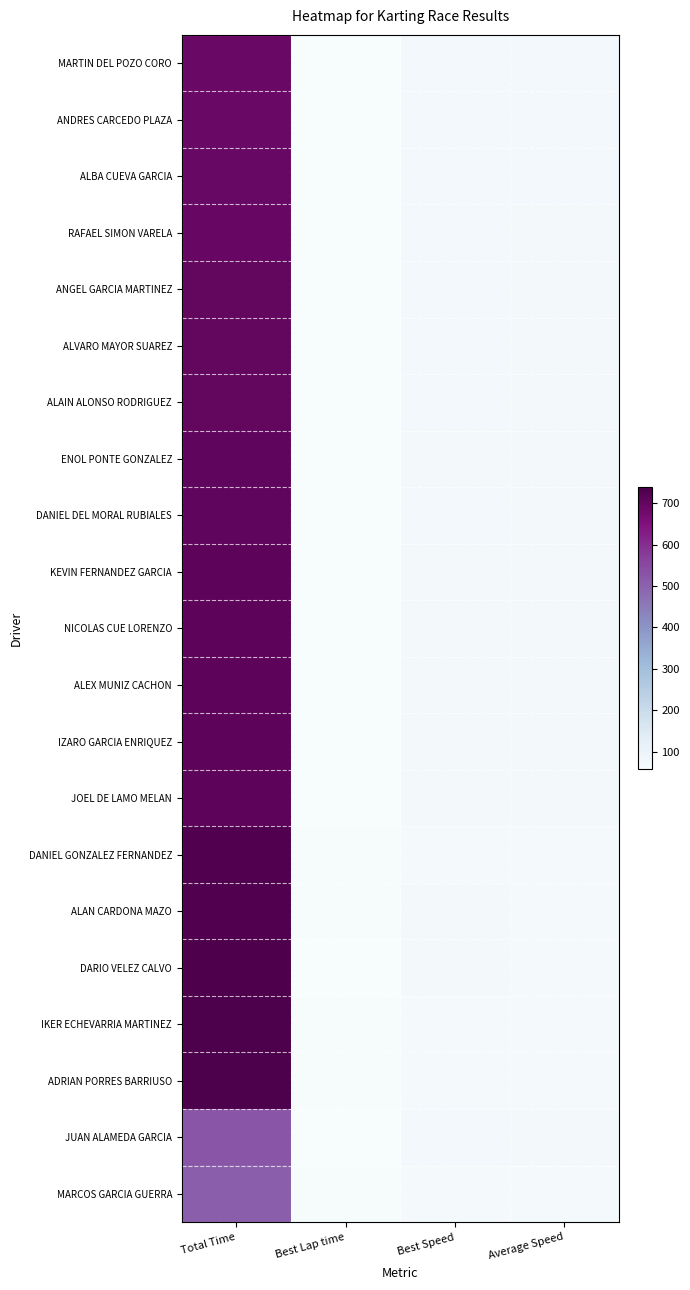

At how many categories does at least one series exceed 248?

1